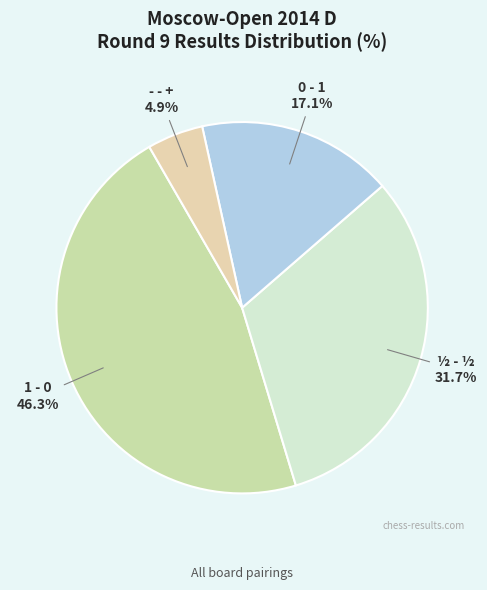

How many segments does this pie chart have?

4